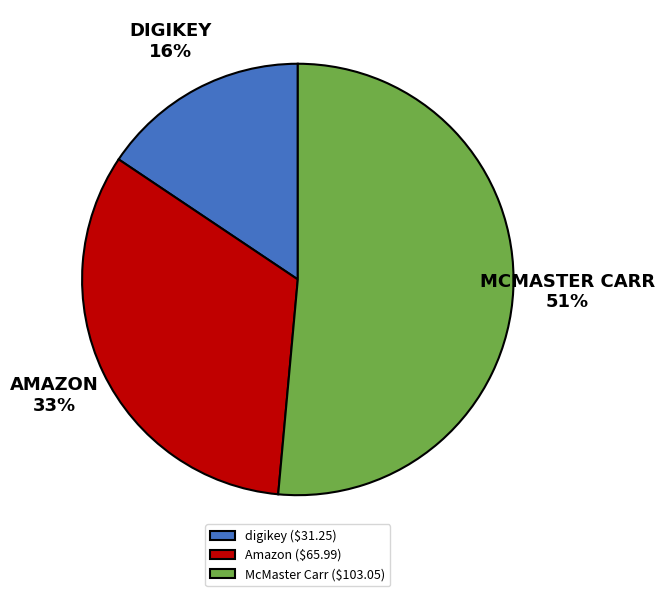

Which category has the smallest portion of the pie?

digikey ($31.25)